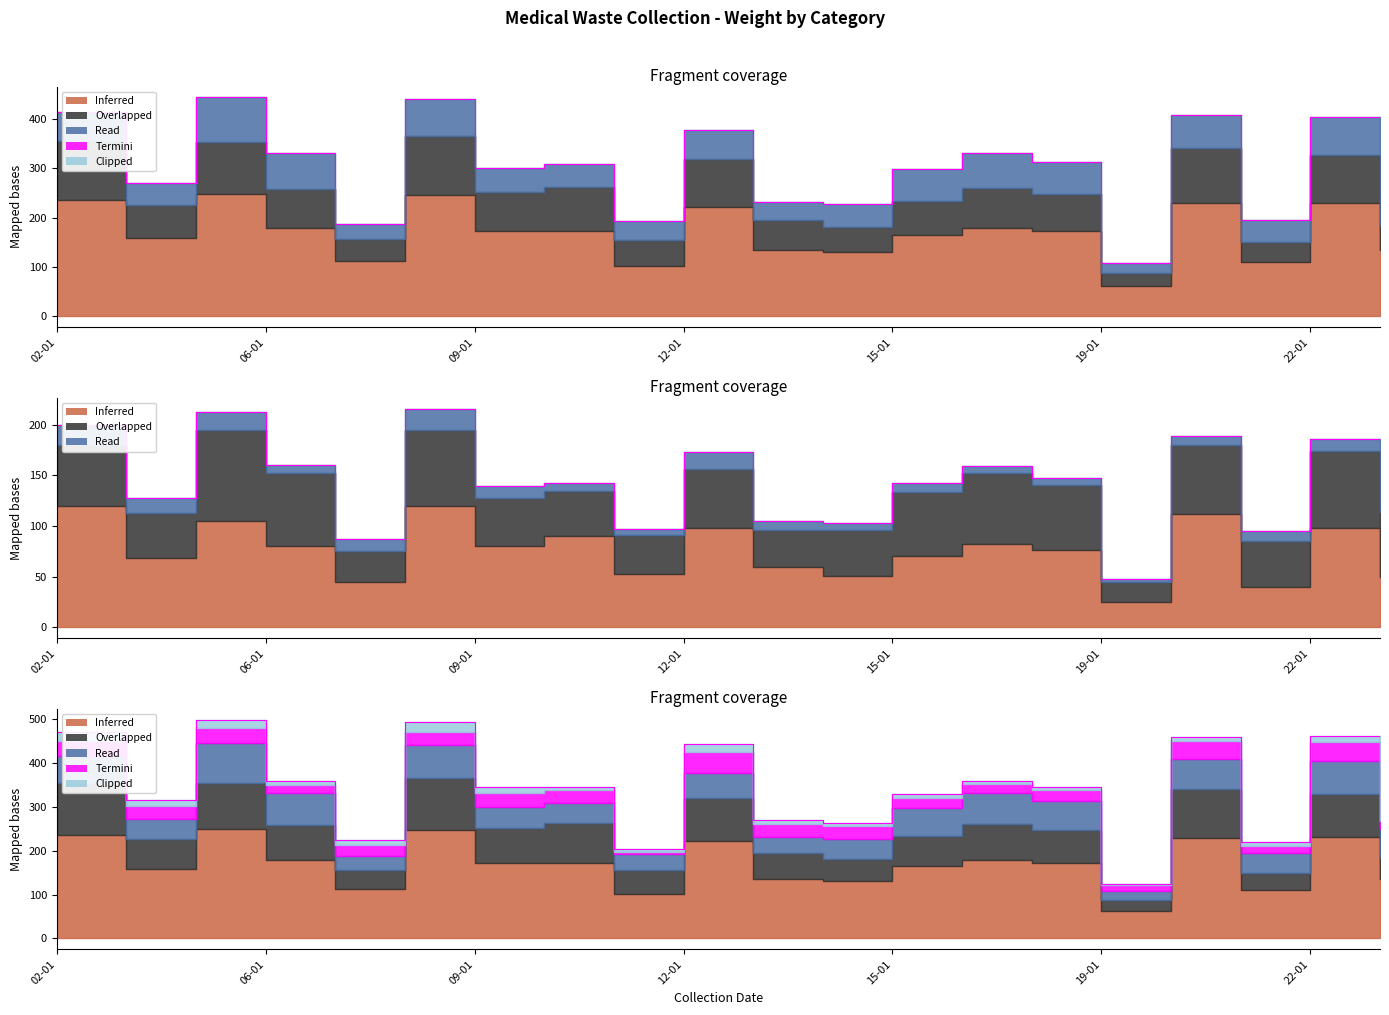

What is the value of the 7th point from the left?

300